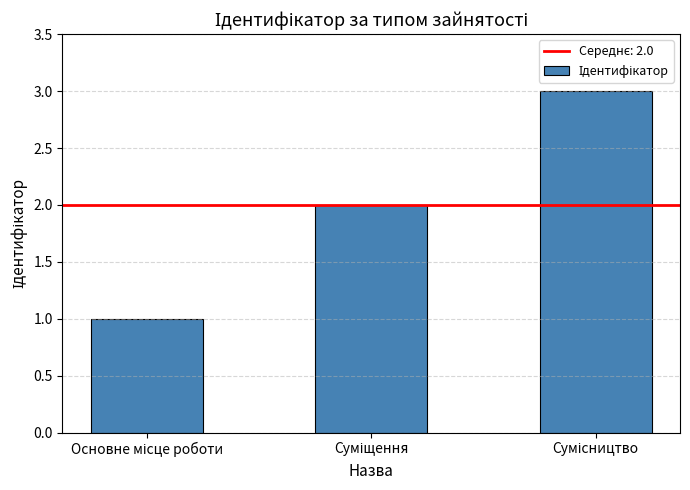

What is the greatest value displayed?

3